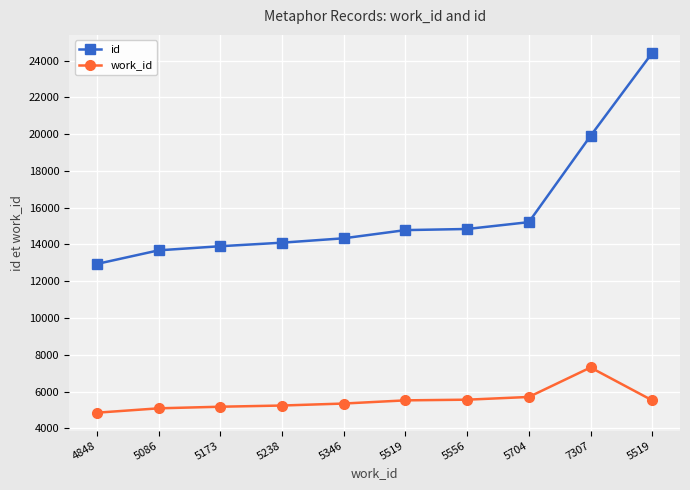

How many lines are shown in the chart?

2